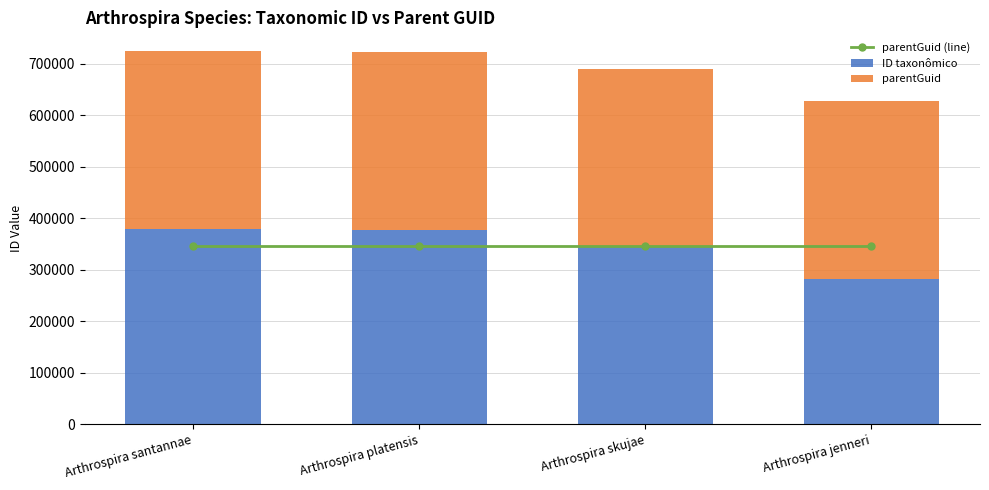

What is the difference between the maximum and minimum values in the ID taxonômico series?

97486